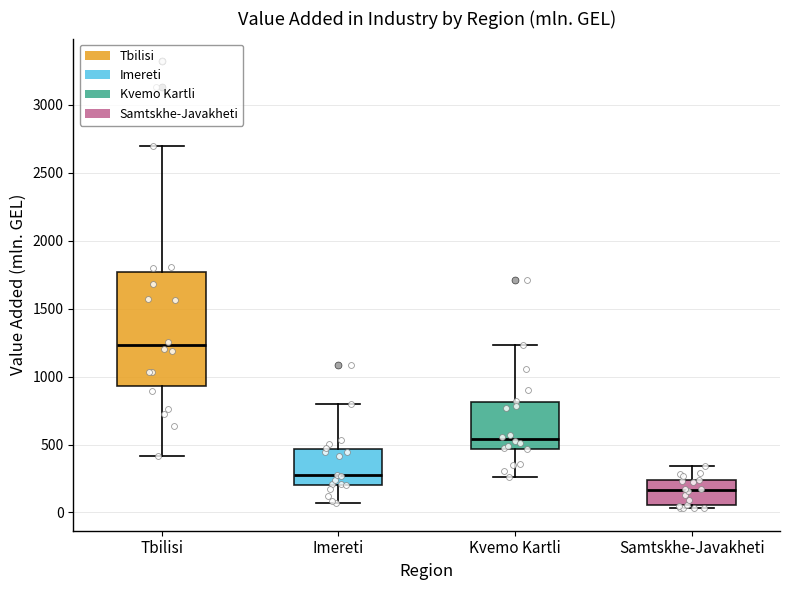

Where is the upper edge of the box for Imereti on the y-axis? The values are not printed on the chart, so give them approximately, as read against the axis.

450